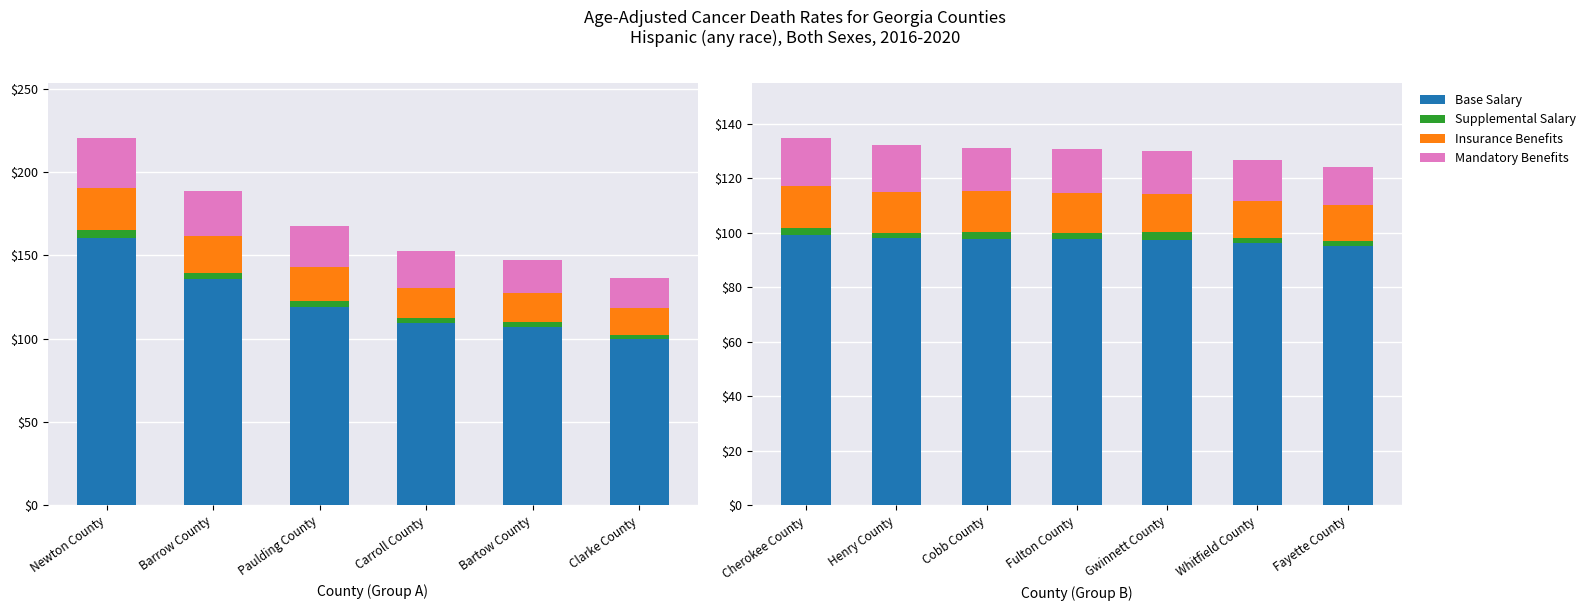

At which category is the sum across all series the highest?

Cherokee County